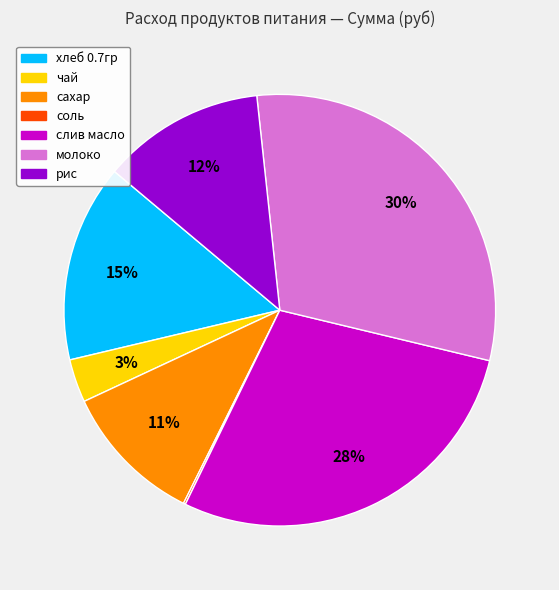

Do молоко and слив масло together represent more than half of the pie?

Yes